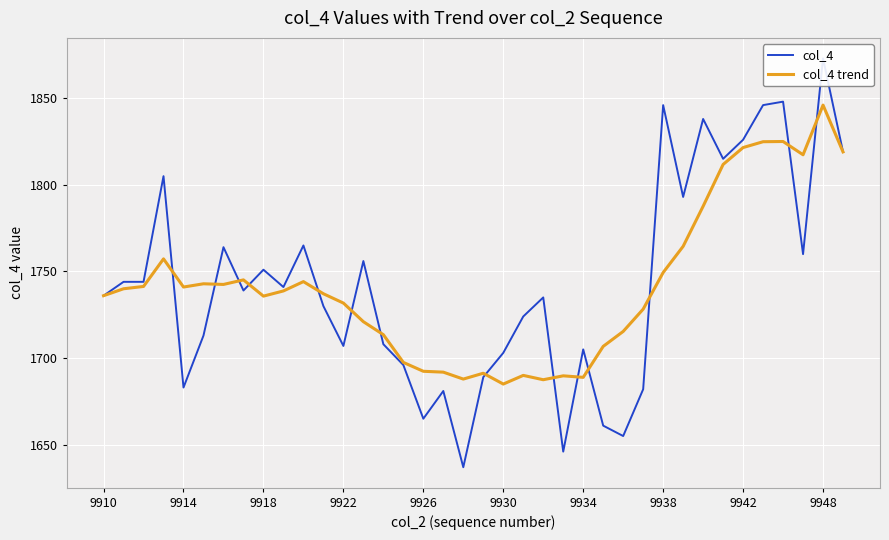

Is it true that col_4 trend equals 1685.0 at 9930?

True